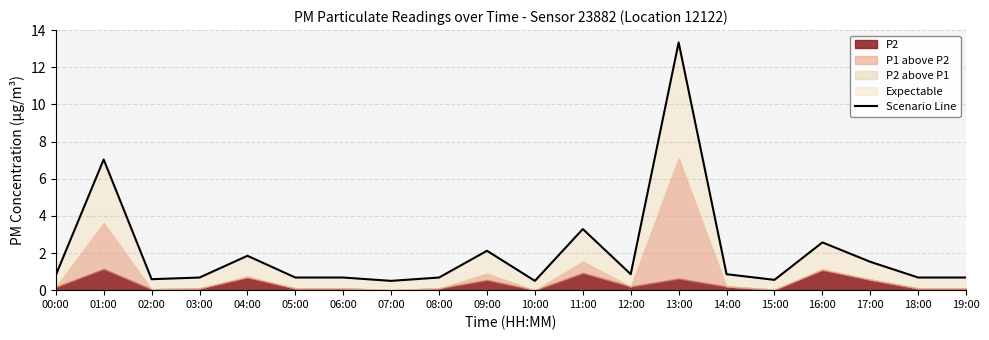

Reading left to right, list all the values displayed in this chart.

0.8	7.0	0.6	0.7	1.9	0.7	0.7	0.5	0.7	2.1	0.5	3.3	0.9	13.3	0.9	0.6	2.6	1.5	0.7	0.7